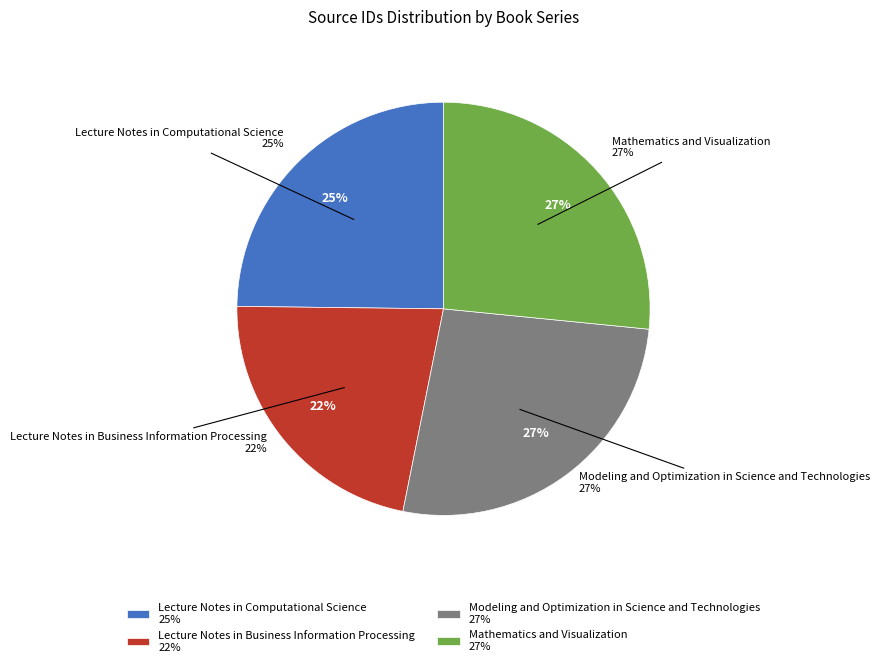

To the nearest percent, what percentage of the pie is Mathematics and Visualization?

27%